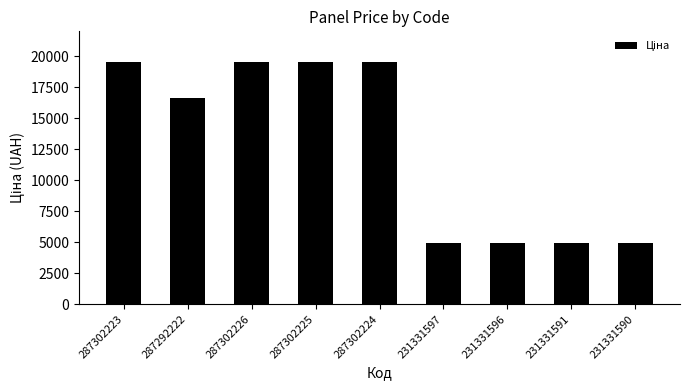

What is the average value?

12711.4